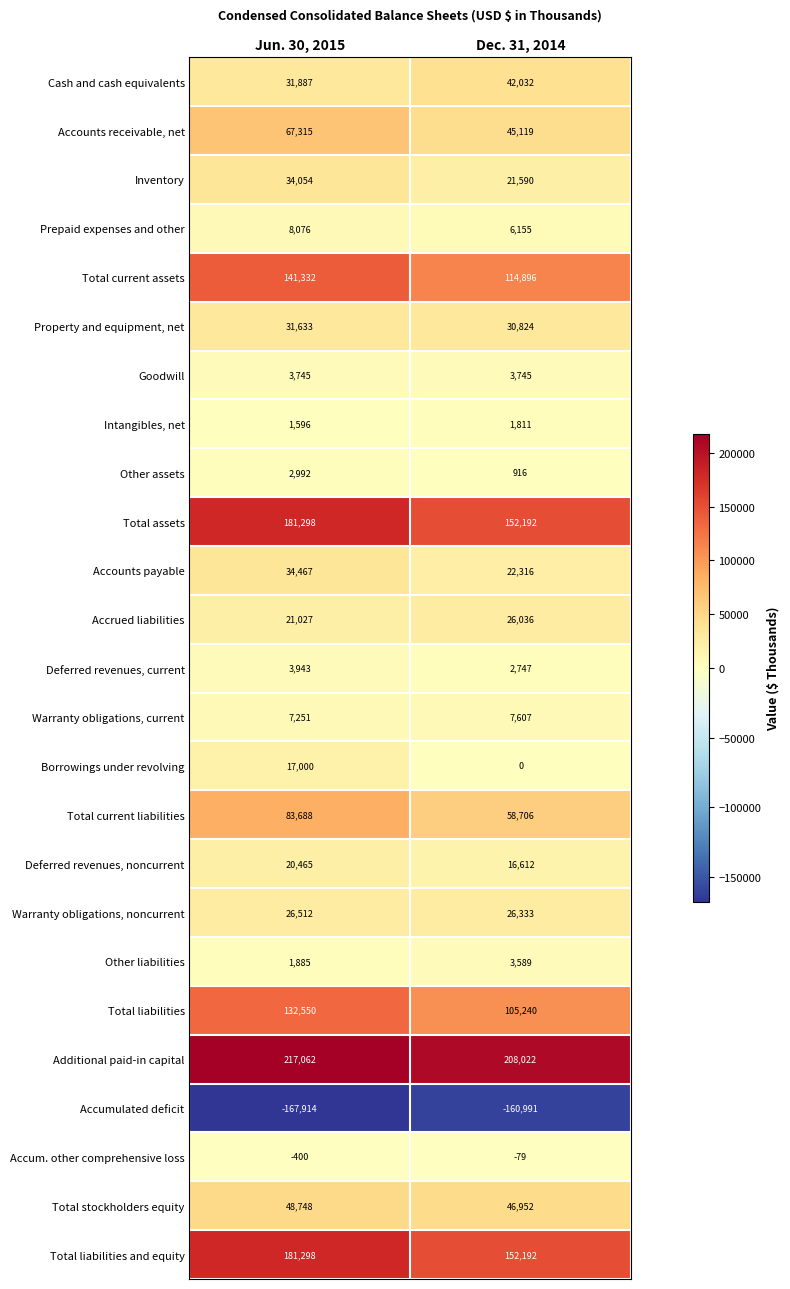

What is the greatest value displayed?

217062